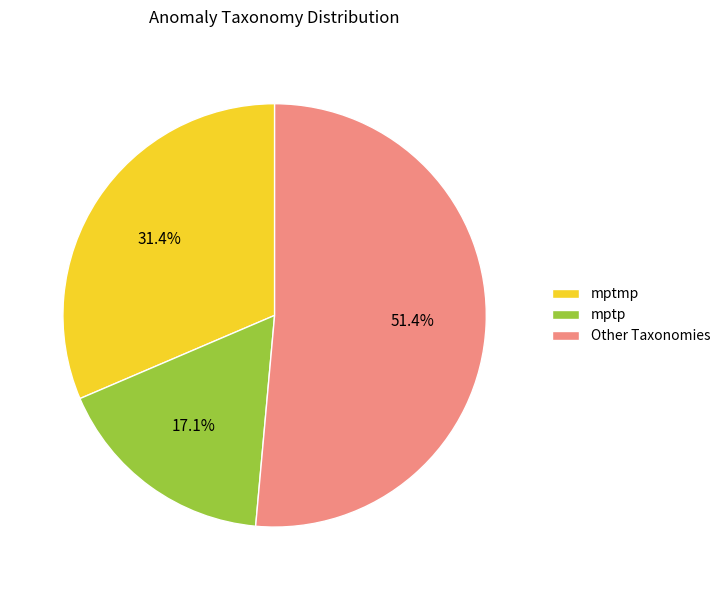

To the nearest percent, what portion does mptmp represent?

31%